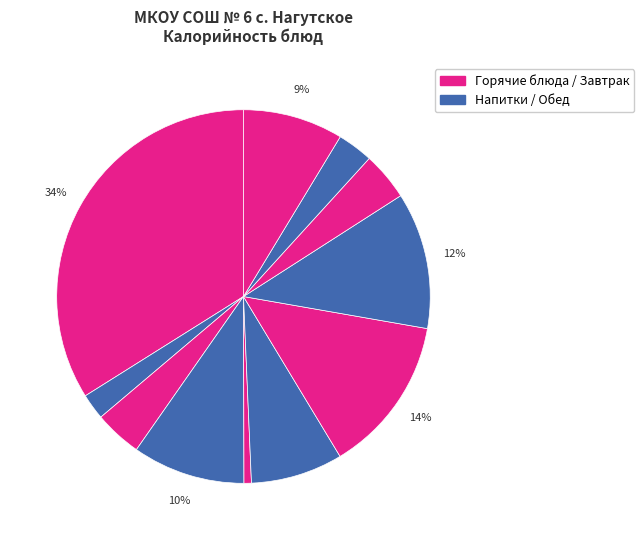

Is there any slice that represents more than half of the pie?

No